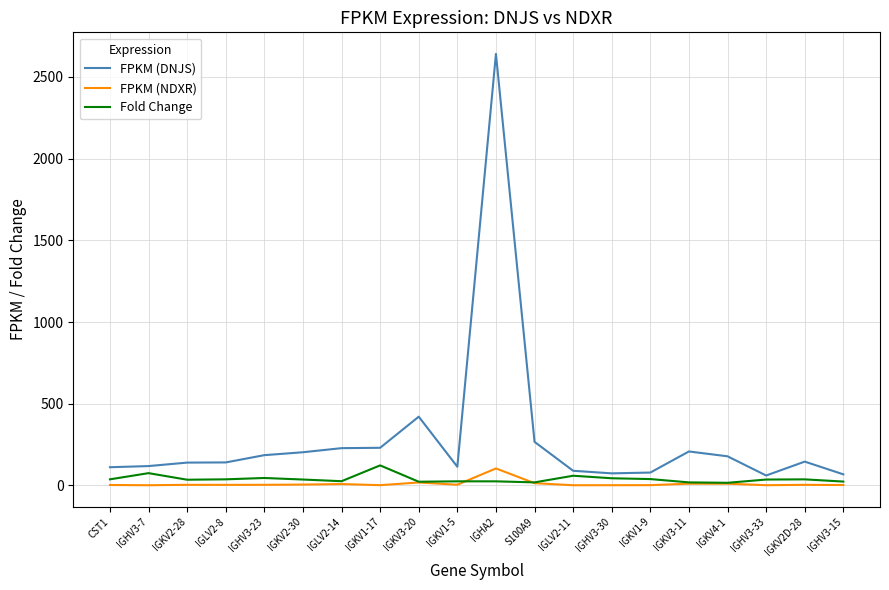

At which label does FPKM (DNJS) reach its peak?

IGHA2